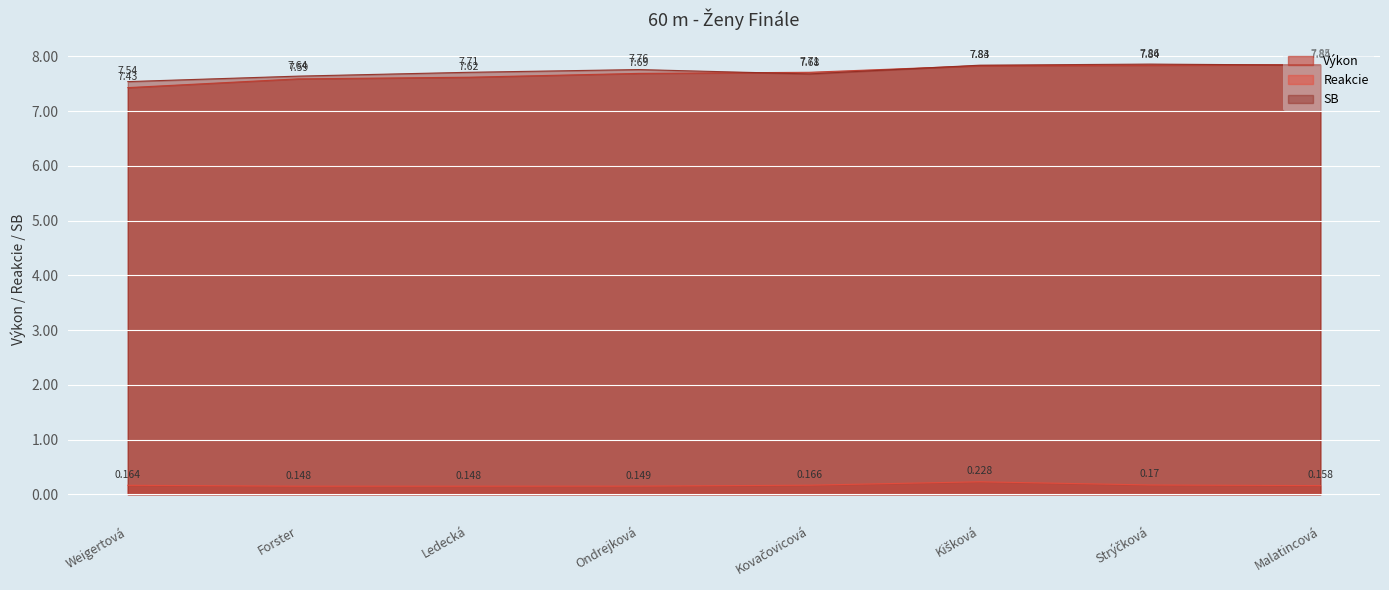

Is the value of Reakcie at Kišková greater than the value of SB at Malatincová?

No